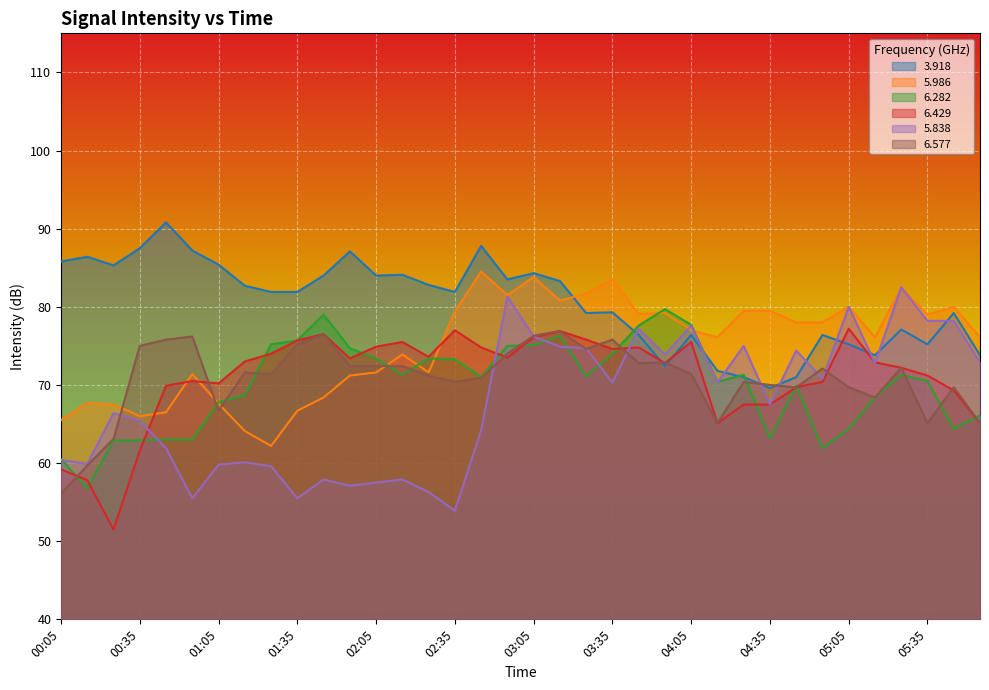

Reading right to left, extract all data points from this chart.

  3.918: 73.8	79.2	75.2	77.1	73.8	75.2	76.4	71.0	69.6	71.0	71.8	76.4	72.4	76.4	79.3	79.2	83.3	84.3	83.5	87.8	81.9	82.8	84.1	84.0	87.1	84.0	81.9	81.9	82.7	85.4	87.2	90.8	87.5	85.3	86.4	85.8
  5.986: 76.1	80.0	79.0	82.5	76.1	80.0	78.0	78.0	79.5	79.5	76.1	77.0	79.2	79.1	83.5	81.7	80.8	83.8	81.5	84.5	79.4	71.6	73.9	71.6	71.2	68.4	66.7	62.2	64.1	67.6	71.4	66.5	66.0	67.5	67.7	65.5
  6.282: 66.1	64.4	70.5	71.3	68.4	64.4	61.9	69.9	63.2	71.3	70.4	77.7	79.7	77.6	74.0	71.1	76.3	75.1	75.0	71.0	73.3	73.4	71.3	73.4	74.7	79.0	75.7	75.2	68.7	67.8	63.0	63.0	62.9	62.9	56.8	60.5
  6.429: 65.1	69.3	71.2	72.2	72.9	77.2	70.4	69.7	67.5	67.5	65.1	75.5	72.8	74.8	74.6	75.8	76.9	76.1	73.5	74.8	77.0	73.6	75.5	74.9	73.4	76.5	75.7	74.0	73.0	70.2	70.5	69.9	61.6	51.5	57.8	59.2
  5.838: 72.9	78.2	78.2	82.5	72.8	80.0	70.8	74.4	67.5	75.0	70.3	77.6	73.9	77.2	70.3	74.7	74.9	76.2	81.3	64.2	53.9	56.3	57.9	57.5	57.1	57.9	55.5	59.6	60.1	59.8	55.5	61.9	65.4	66.4	59.9	60.4
  6.577: 65.1	69.7	65.1	72.2	68.4	69.7	72.1	69.7	70.0	70.4	65.1	71.4	72.9	72.8	75.8	74.6	76.9	76.3	74.0	70.9	70.4	71.2	72.4	72.4	72.4	76.5	75.2	71.4	71.6	66.7	76.2	75.8	75.0	63.1	59.7	56.1